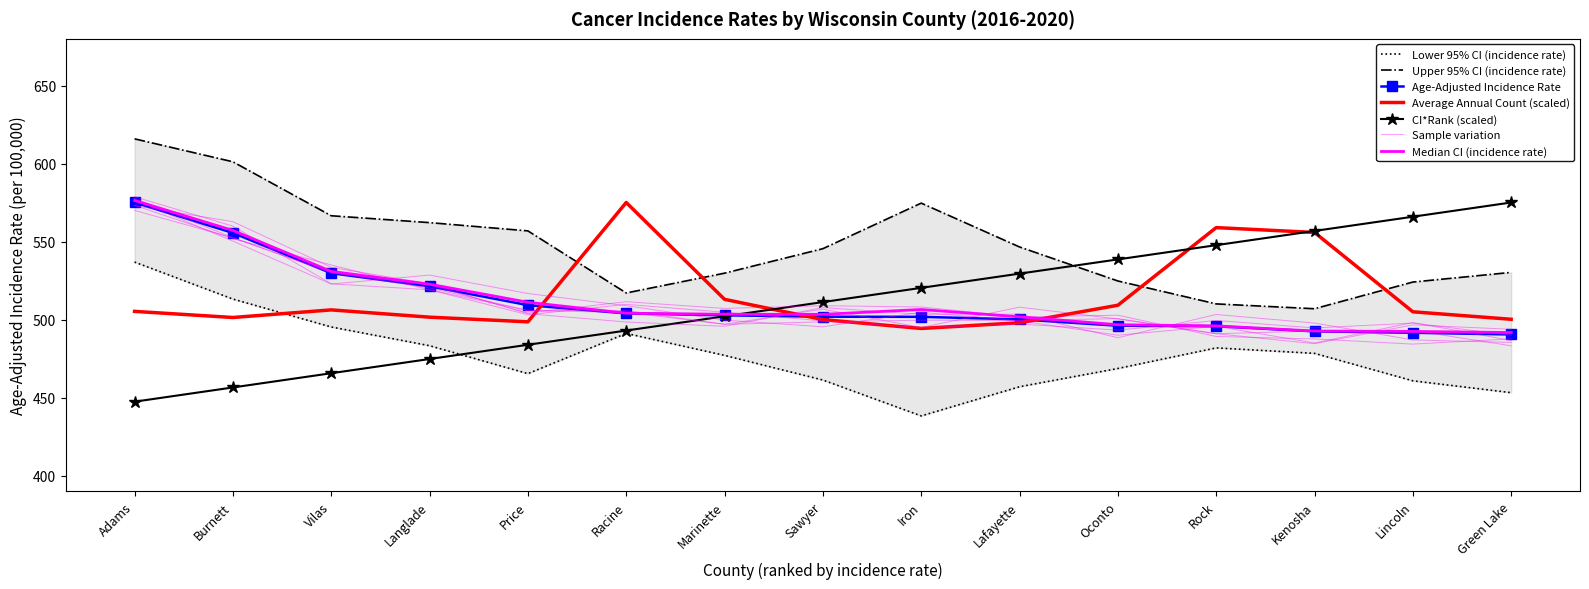

The value of Average Annual Count at Burnett is 187.8. True or false?

False